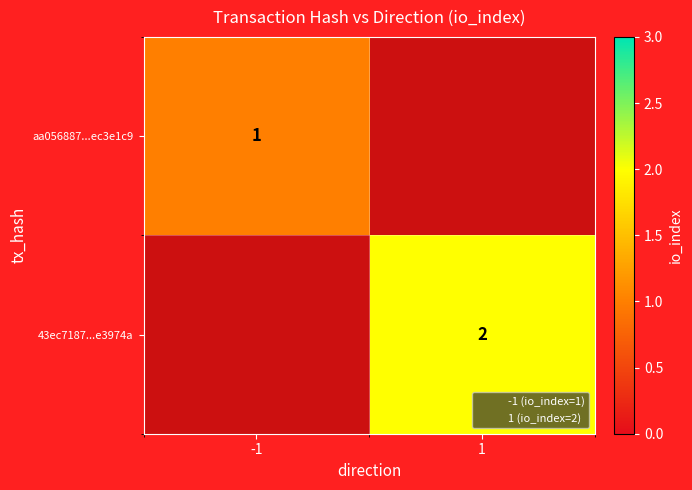

At which category does the chart reach its peak across all series?

1